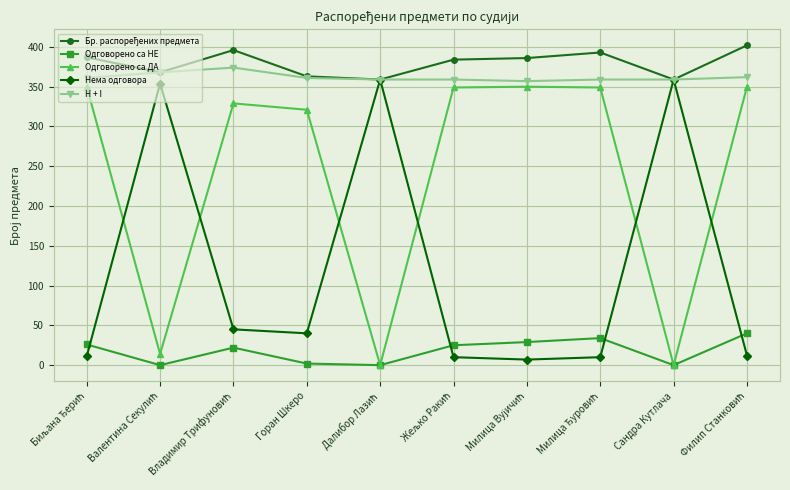

At how many categories does at least one series exceed 243?

10